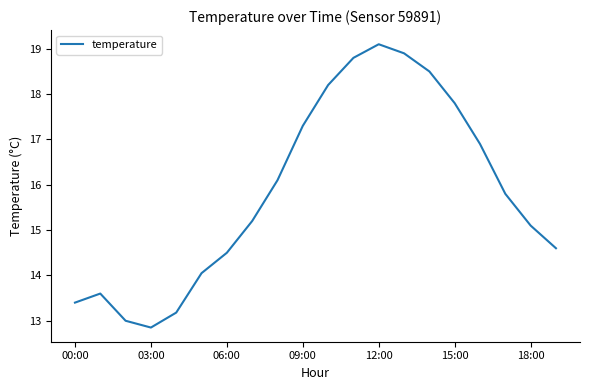

How many lines are shown in the chart?

1